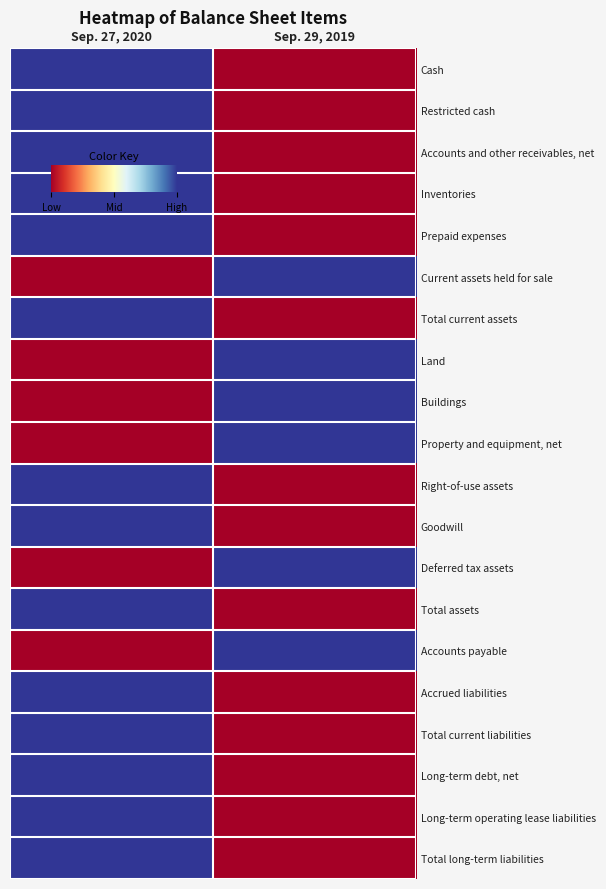

Which series changed the most between Sep. 27, 2020 and Sep. 29, 2019?

Cash